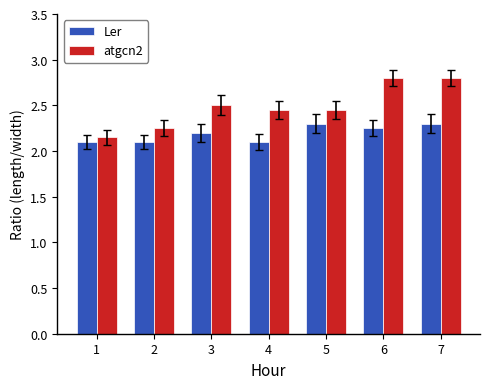

Is it true that atgcn2 equals 4.2 at 7?

False